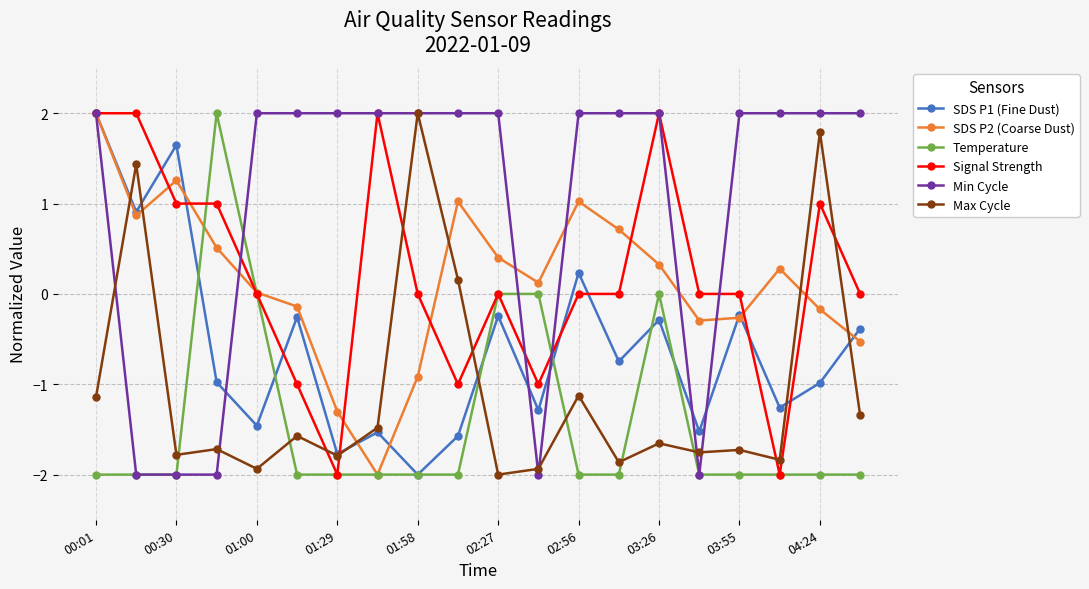

True or false: SDS P1 (Fine Dust) and Max Cycle cross at least once.

True